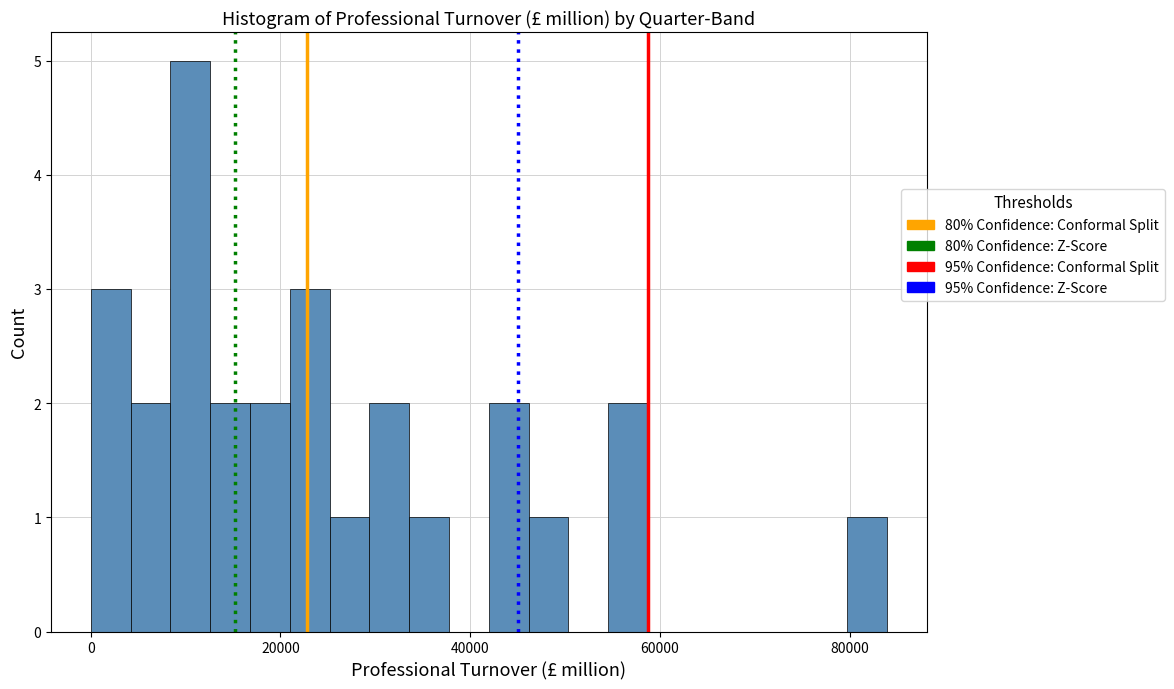

Read against the x-axis, roughly where is the centre of the tallest bar?

10000